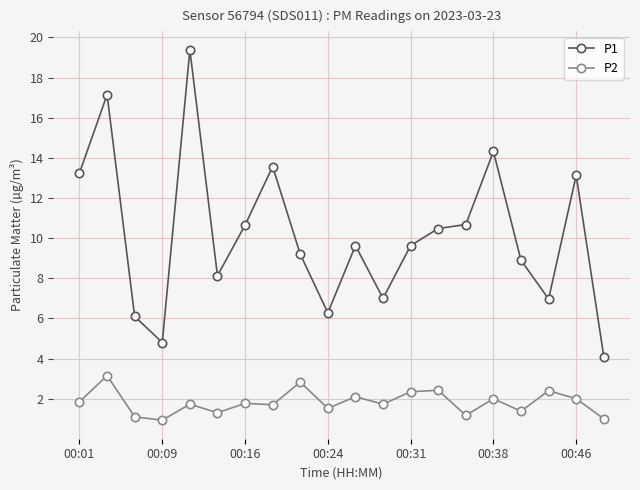

How many data points does each series have?

20